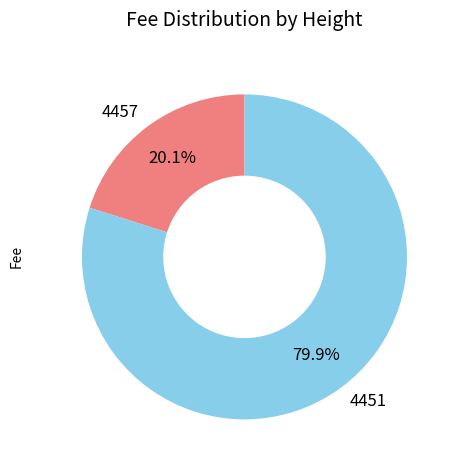

To the nearest percent, what percentage of the pie is 4457?

20%